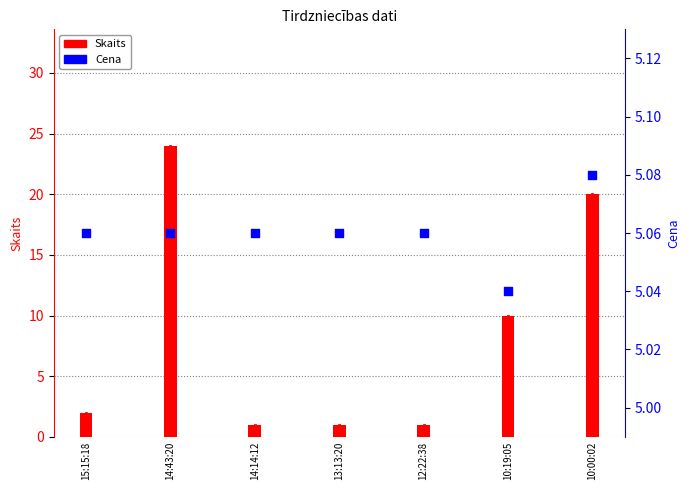

What is the total value across all series at 13:13:20?

6.1